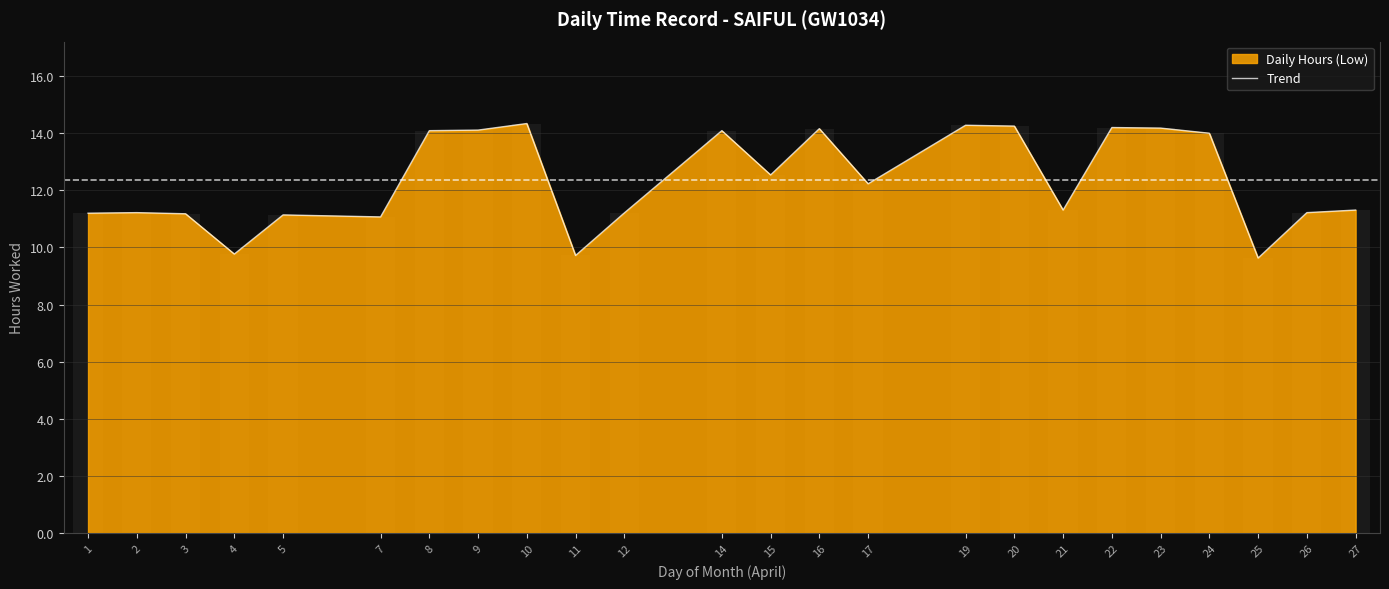

Rank the categories by value from highest to lowest.

10, 19, 20, 22, 23, 16, 9, 8, 14, 24, 15, 17, 21, 27, 2, 26, 12, 1, 3, 5, 7, 4, 11, 25